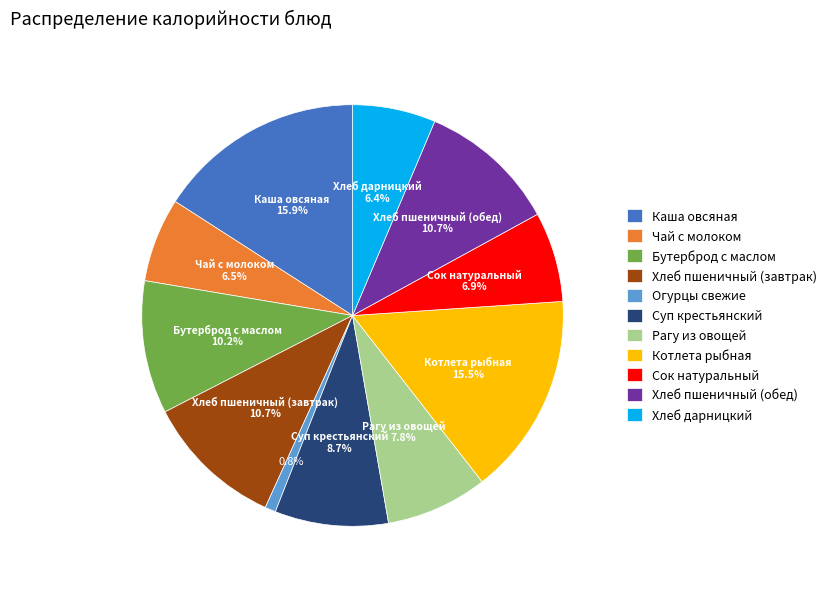

What is the total percentage of Сок натуральный and Хлеб пшеничный (обед)?

17.6%